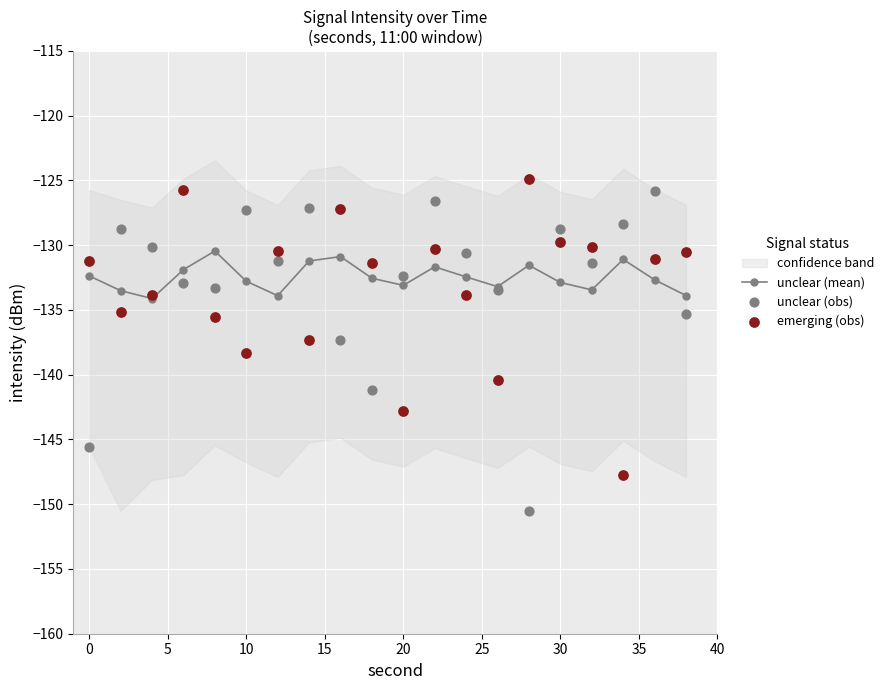

The value of unclear (mean) at 10 is -132.8. True or false?

True